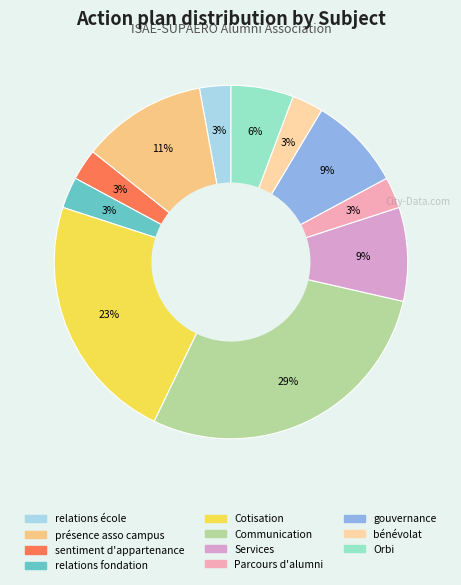

How many slices are in this pie chart?

11